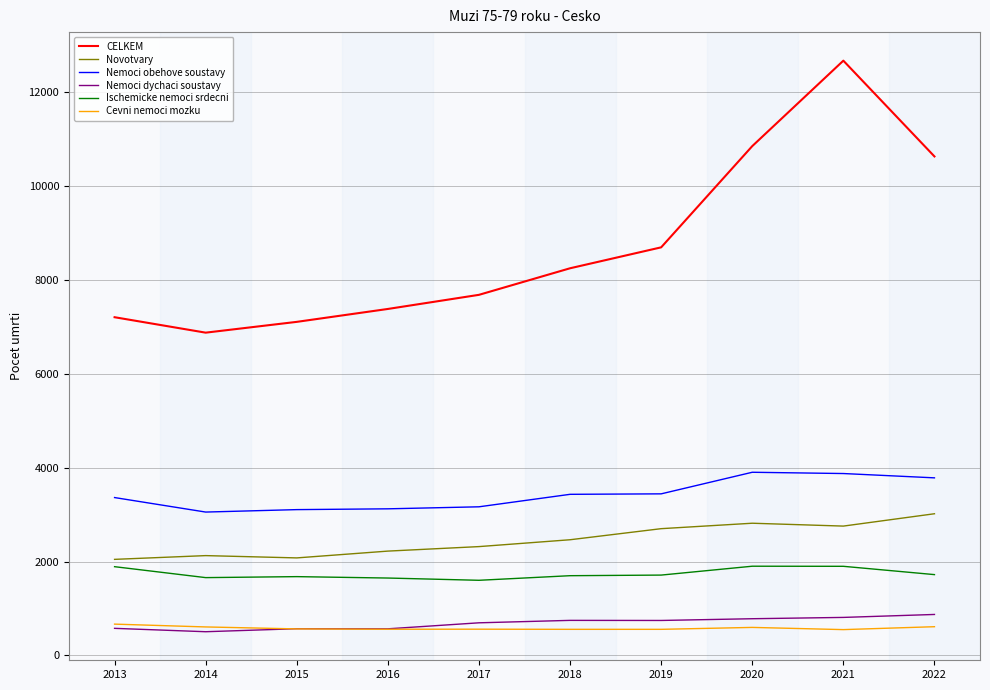

True or false: Nemoci dychaci soustavy and Novotvary cross at least once.

False